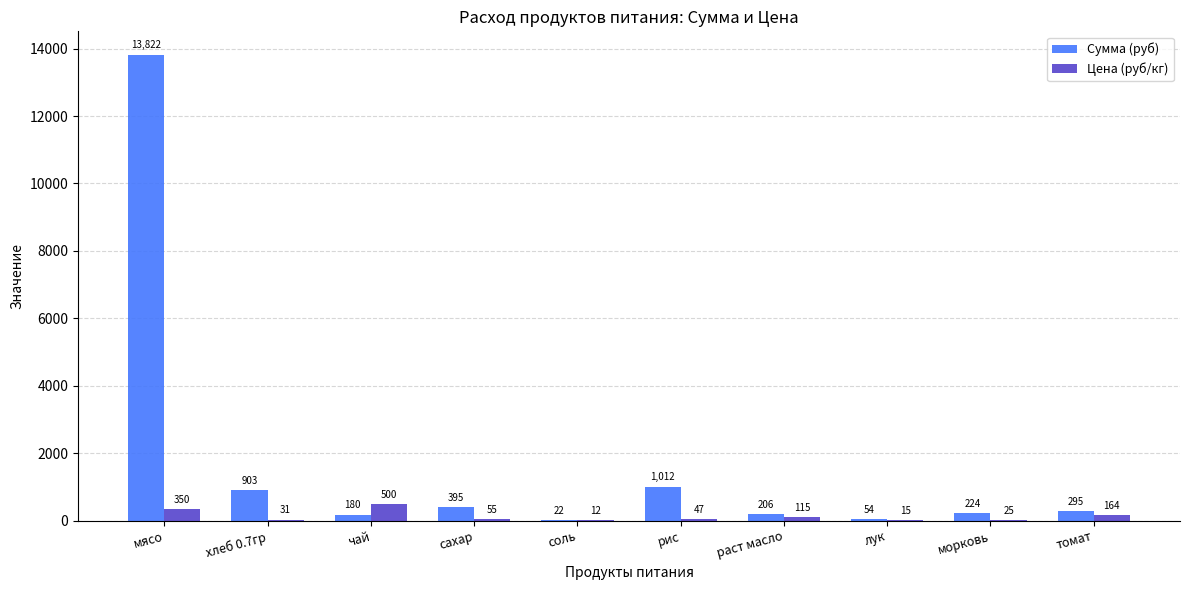

What value does the Цена (руб/кг) series have at хлеб 0.7гр?

31.4